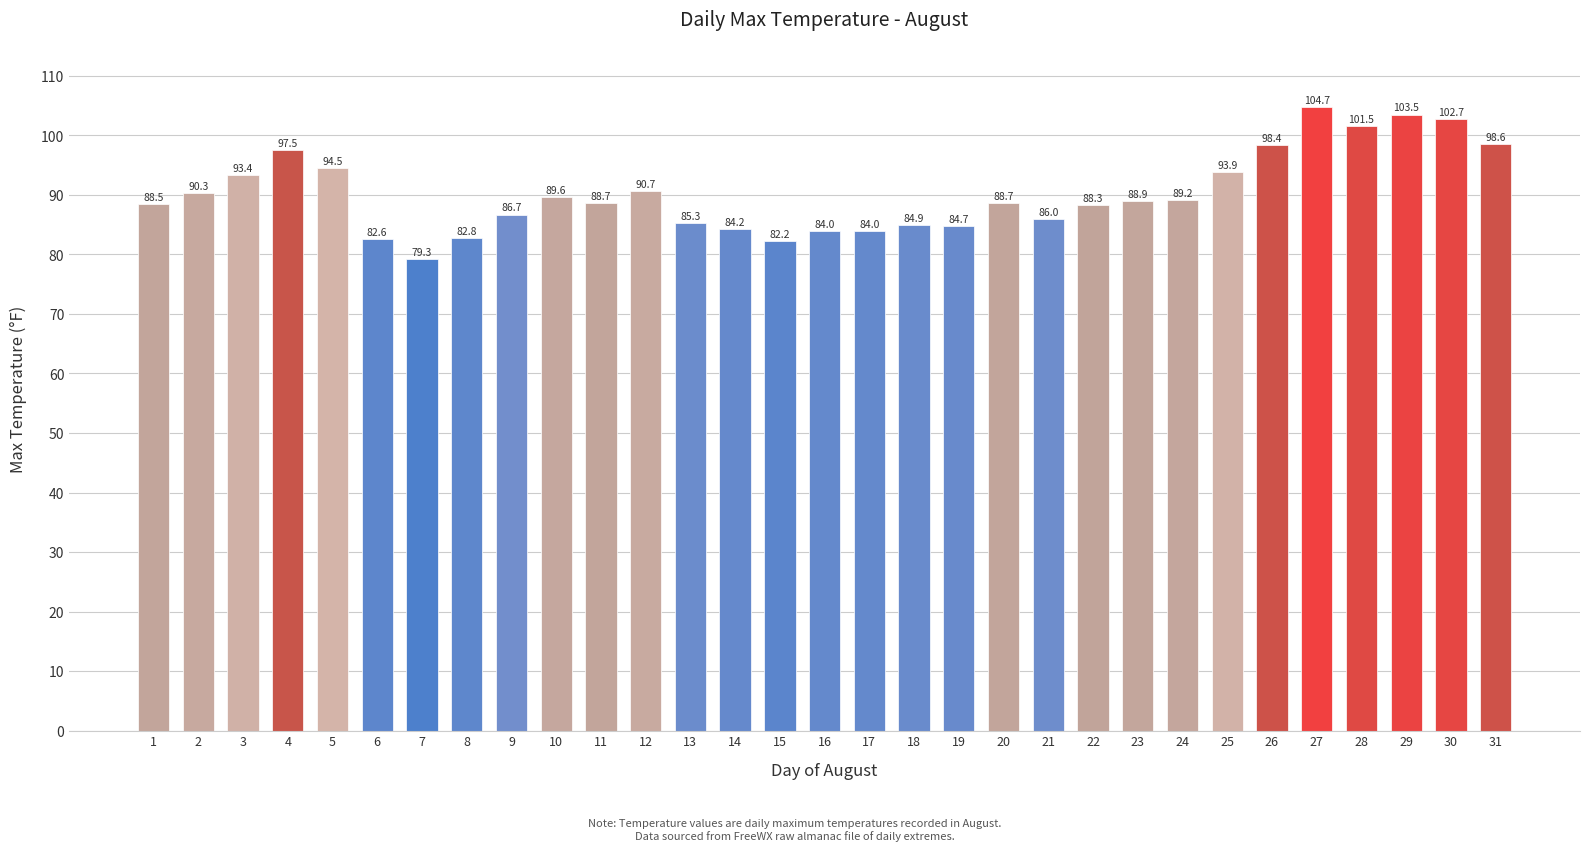

What is the value of the 15th bar from the left?

82.2